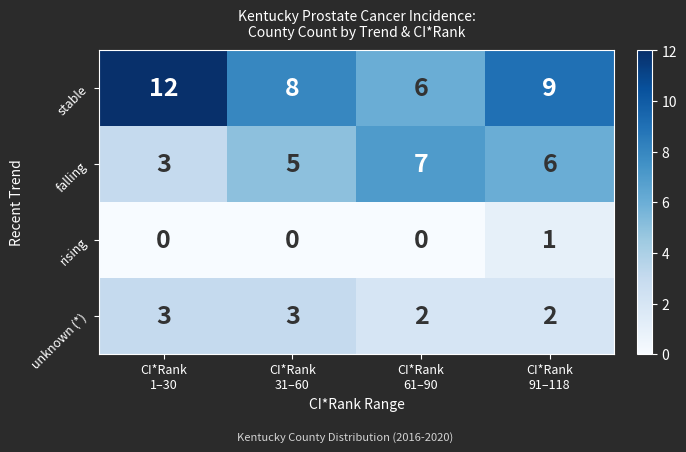

Rank the series by their average value, from highest to lowest.

stable, falling, unknown (*), rising